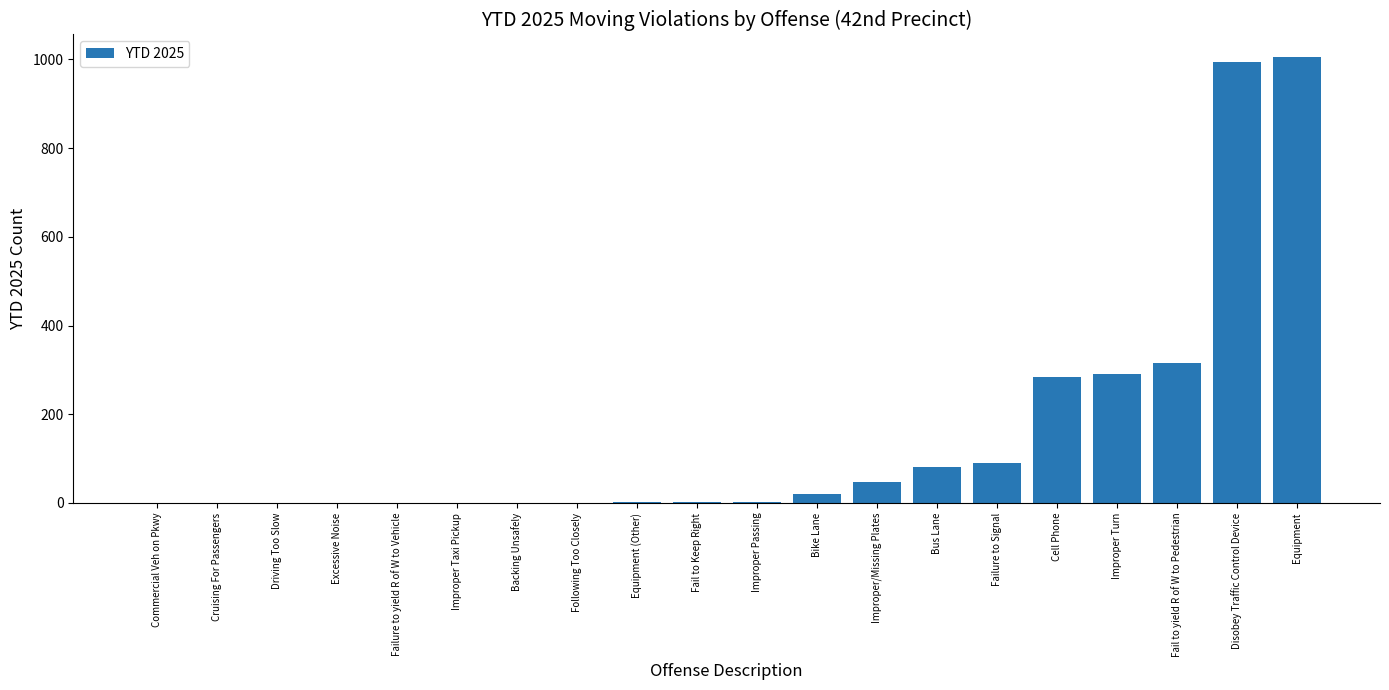

Where is the data nearest to the value 503?

Fail to yield R of W to Pedestrian